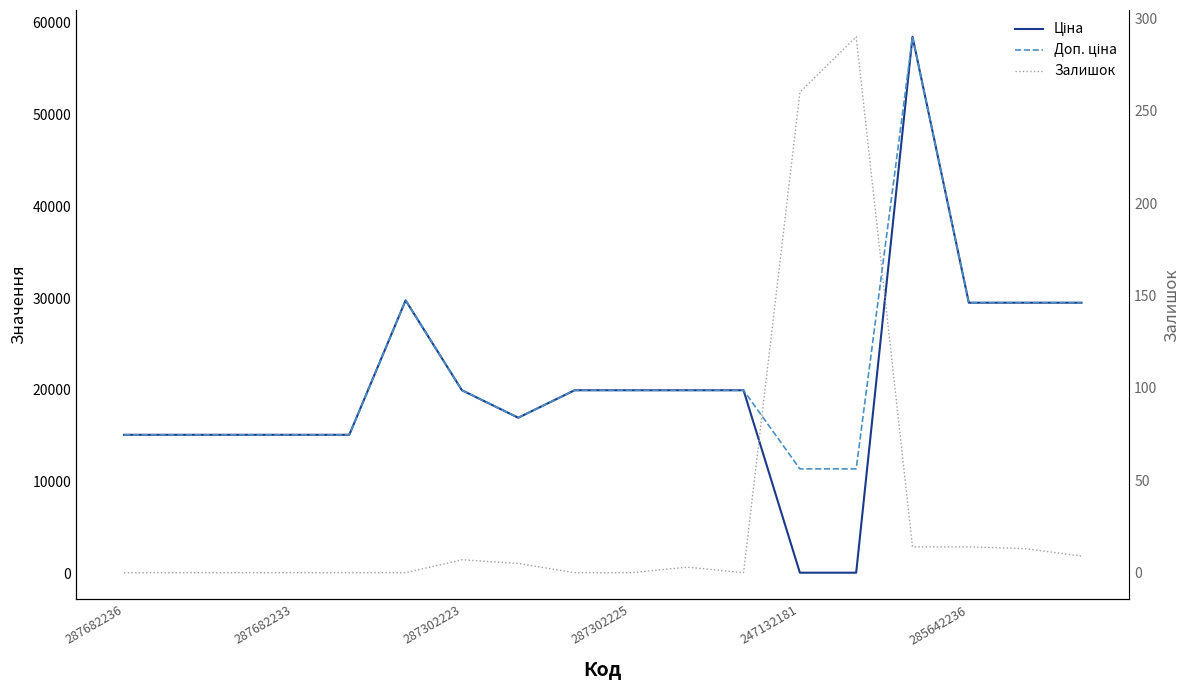

How many series are shown in this chart?

3